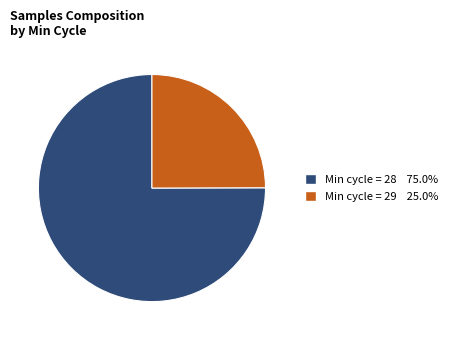

How many slices are in this pie chart?

2